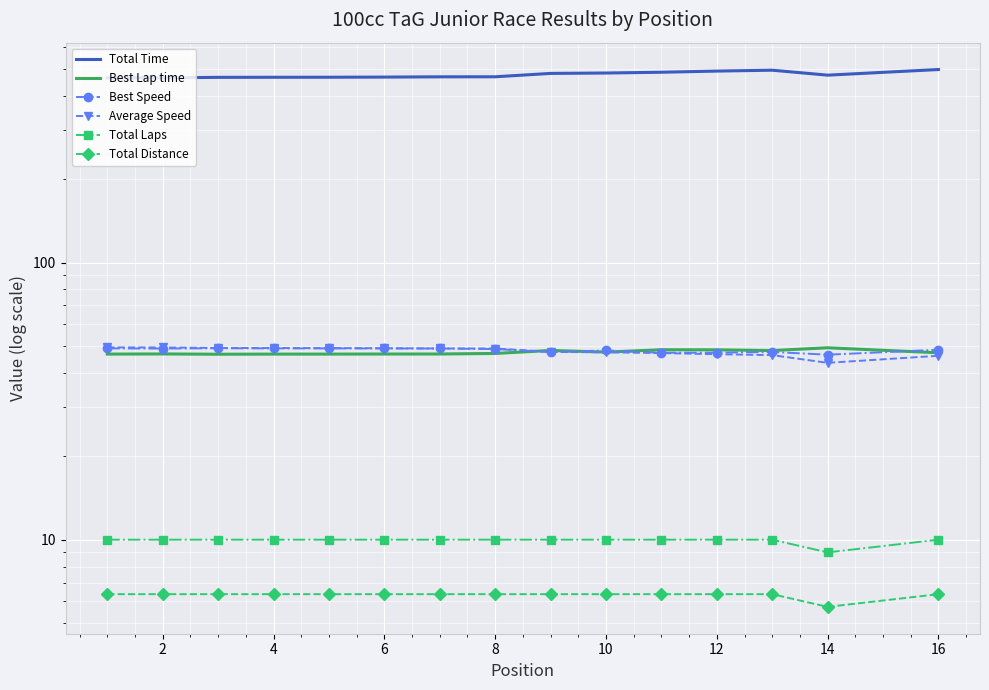

Reading right to left, transcribe all the data shown in this chart.

Total Time: 496.9	474.2	494.1	490.5	485.8	482.7	481.1	467.8	467.7	466.6	466.1	465.9	465.6	463.7	463.5
Best Lap time: 47.2	49.2	48.1	48.4	48.4	47.5	48.2	47.0	46.8	46.8	46.7	46.7	46.7	46.8	46.7
Best Speed: 48.5	46.5	47.6	47.3	47.3	48.2	47.5	48.7	49.0	49.0	49.0	49.0	49.1	48.9	49.0
Average Speed: 46.1	43.5	46.3	46.7	47.1	47.4	47.6	48.9	49.0	49.1	49.1	49.1	49.2	49.4	49.4
Total Laps: 10.0	9.0	10.0	10.0	10.0	10.0	10.0	10.0	10.0	10.0	10.0	10.0	10.0	10.0	10.0
Total Distance: 6.4	5.7	6.4	6.4	6.4	6.4	6.4	6.4	6.4	6.4	6.4	6.4	6.4	6.4	6.4